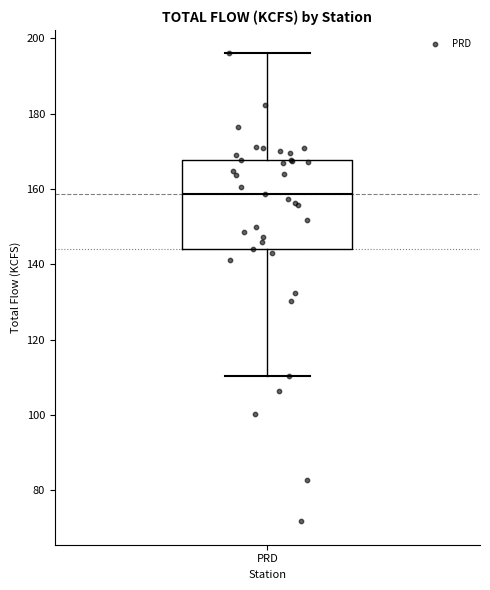

Transcribe this box plot: give where the median line is, the range the box spans, and where the two whiskers end, as read against the y-axis. The values are not printed on the chart, so give them approximately, as read against the axis.

median 158, box 144 to 168, whiskers 110 to 196